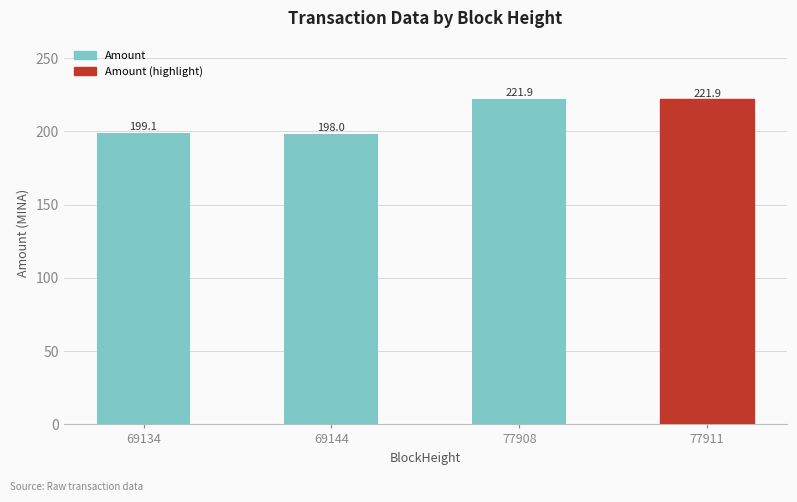

Which category has the highest value across all series?

77908